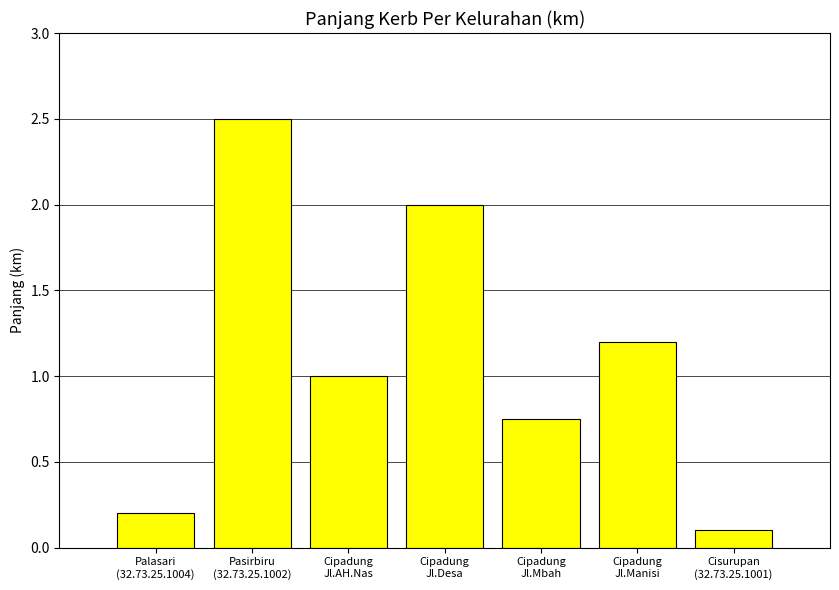

What is the value of the 3rd bar from the left?

1.0